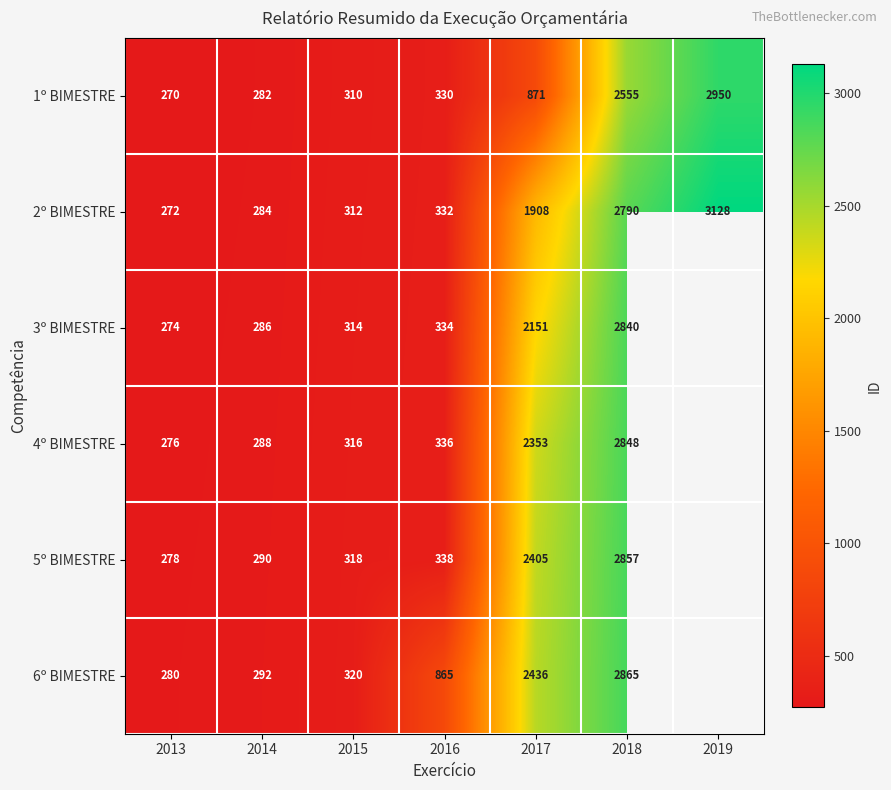

The 1º BIMESTRE series shows 1441.9 at 2017. True or false?

False